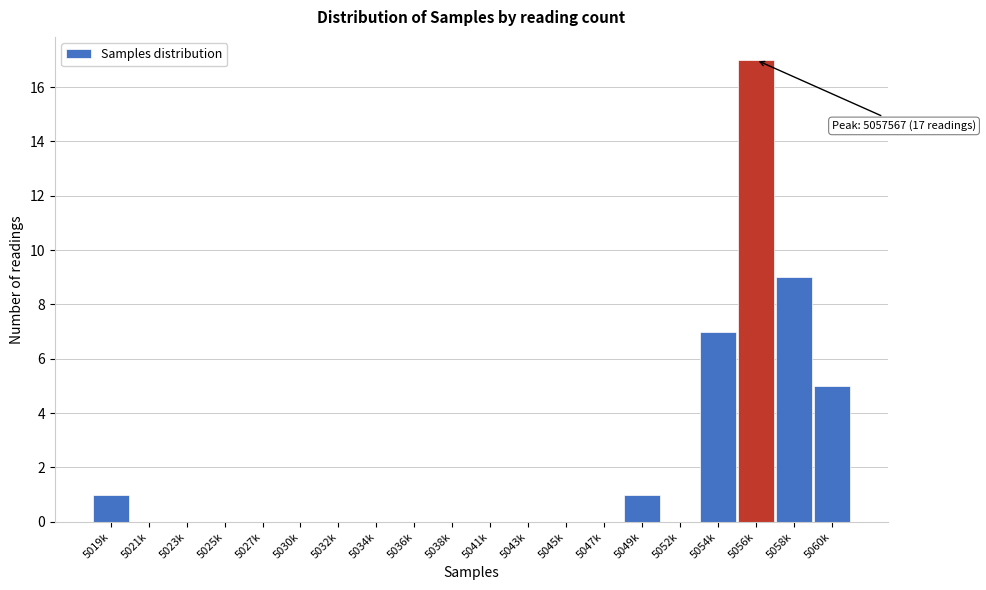

Reading right to left, transcribe all the data shown in this chart.

5060k=5	5058k=9	5056k=17	5054k=7	5052k=0	5049k=1	5047k=0	5045k=0	5043k=0	5041k=0	5038k=0	5036k=0	5034k=0	5032k=0	5030k=0	5027k=0	5025k=0	5023k=0	5021k=0	5019k=1